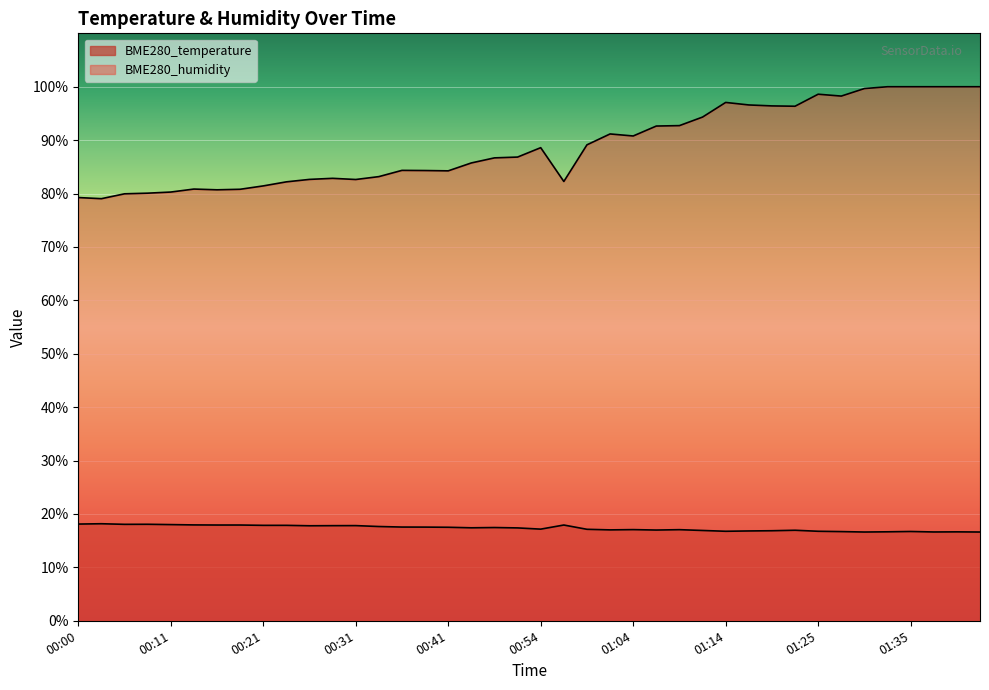

How many lines are shown in the chart?

2